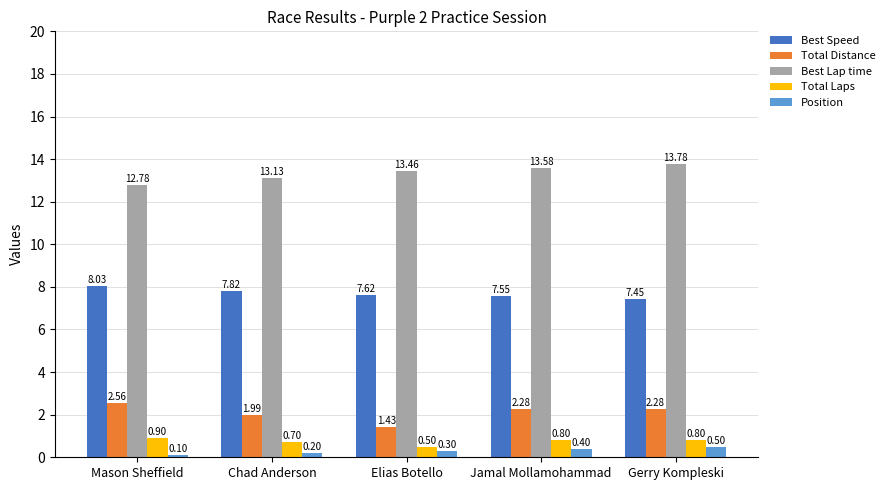

At which label is Total Laps closest to 0?

Elias Botello